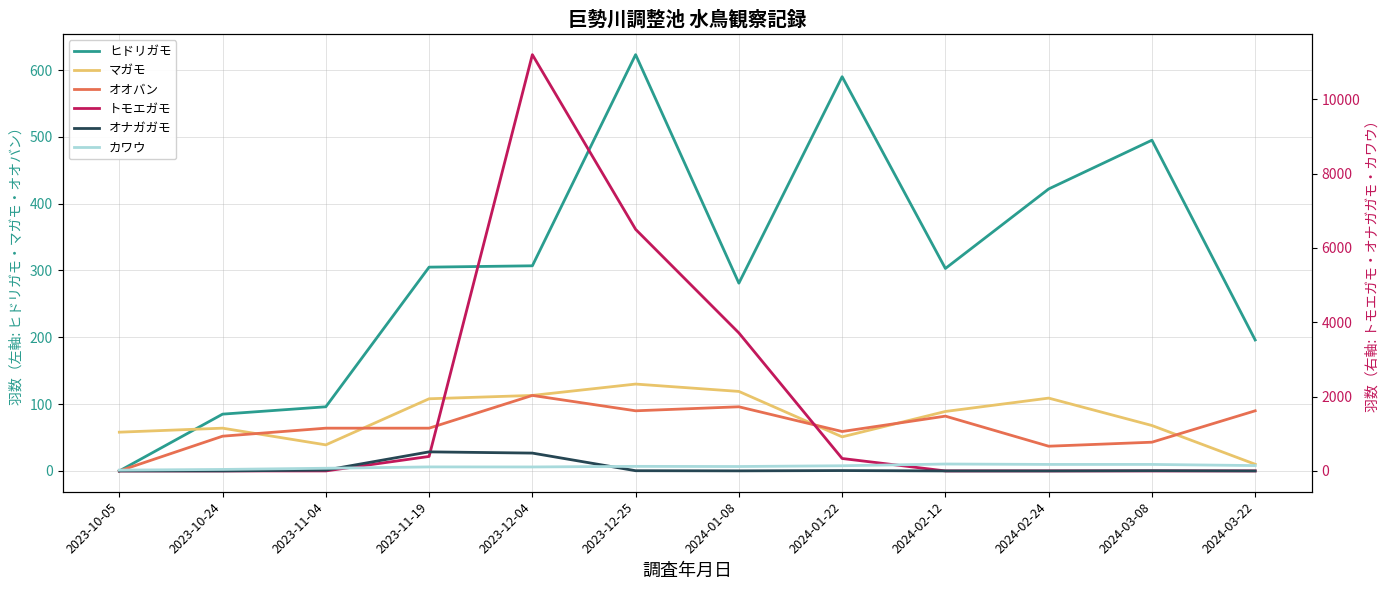

What is the label of the 1st point from the right?

2024-03-22